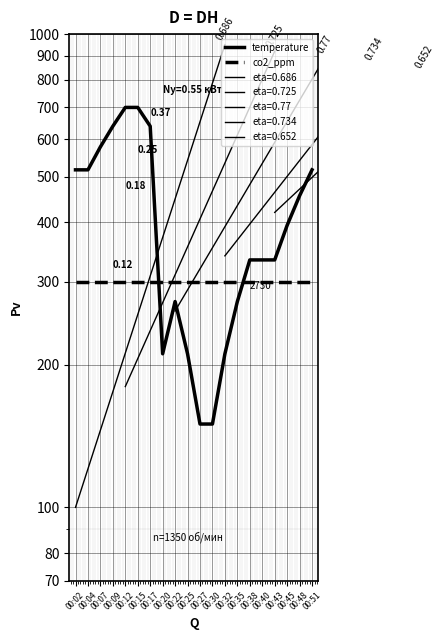

Which series has the widest spread of values?

temperature